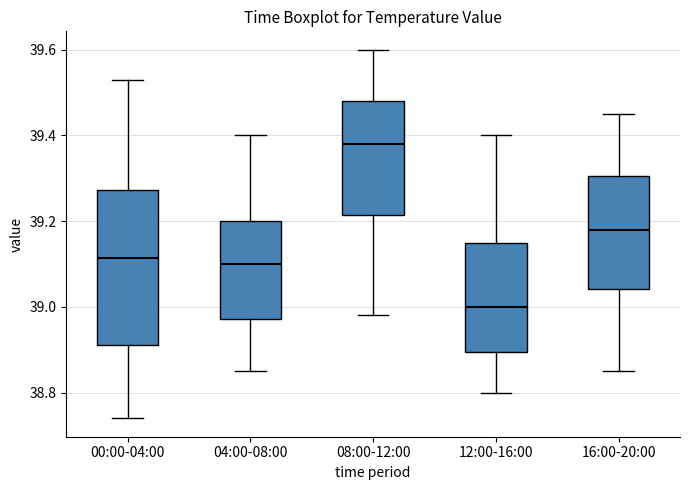

Where is the lower edge of the box for 12:00-16:00 on the y-axis? The values are not printed on the chart, so give them approximately, as read against the axis.

38.90